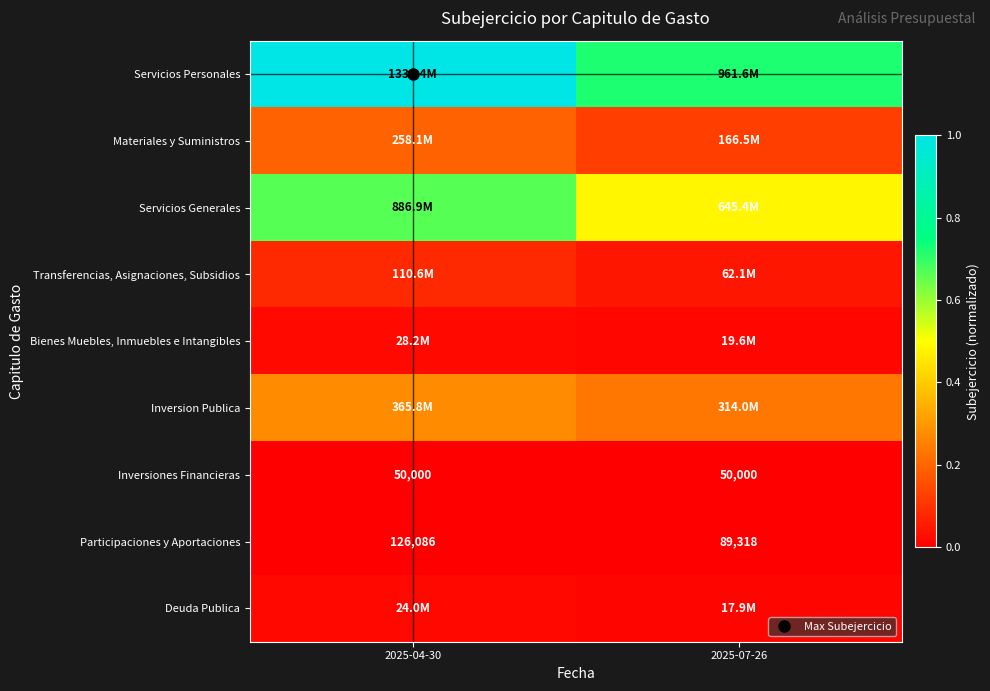

How many series are shown in this chart?

9